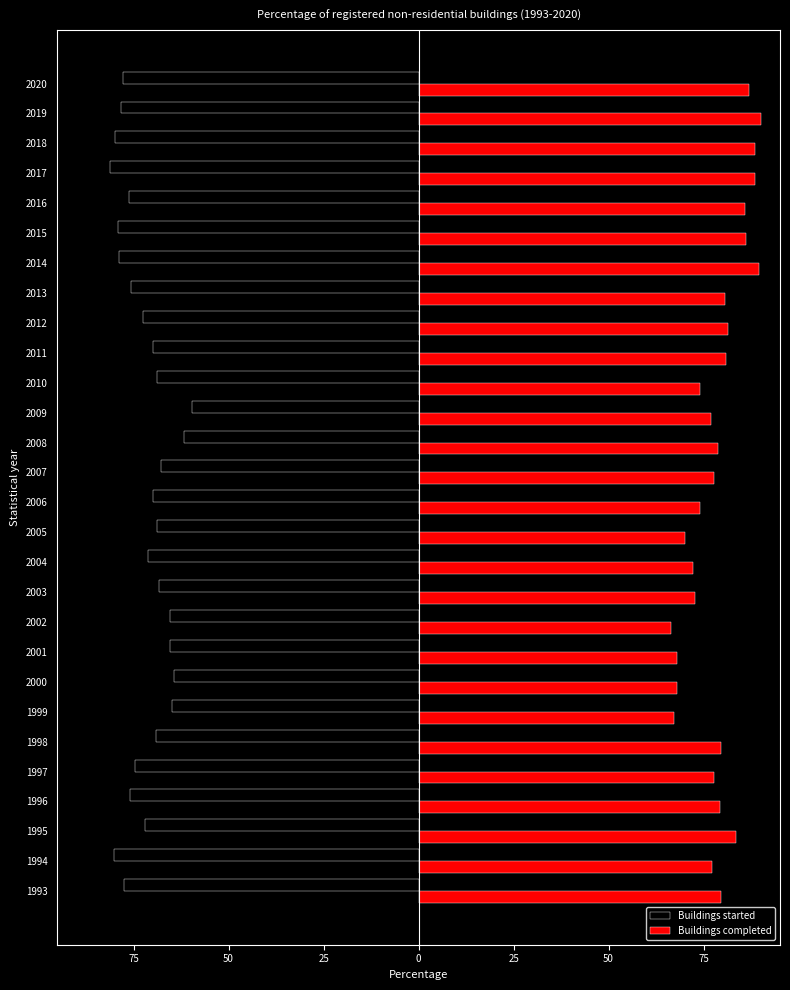

What are all the series names shown in the legend?

Buildings started, Buildings completed